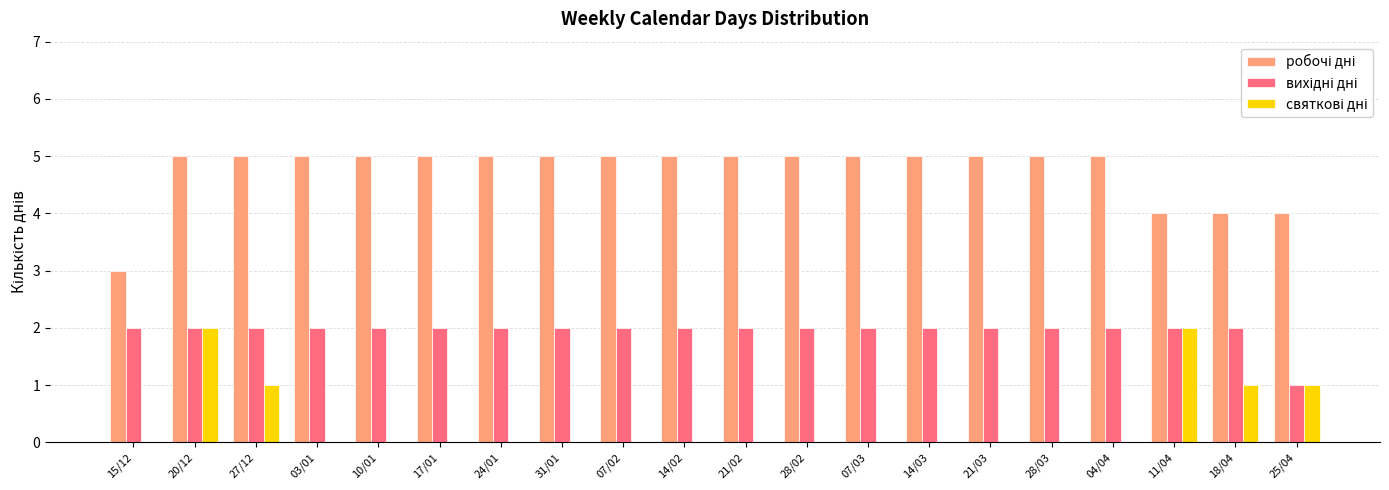

What is the maximum value shown in the chart?

5